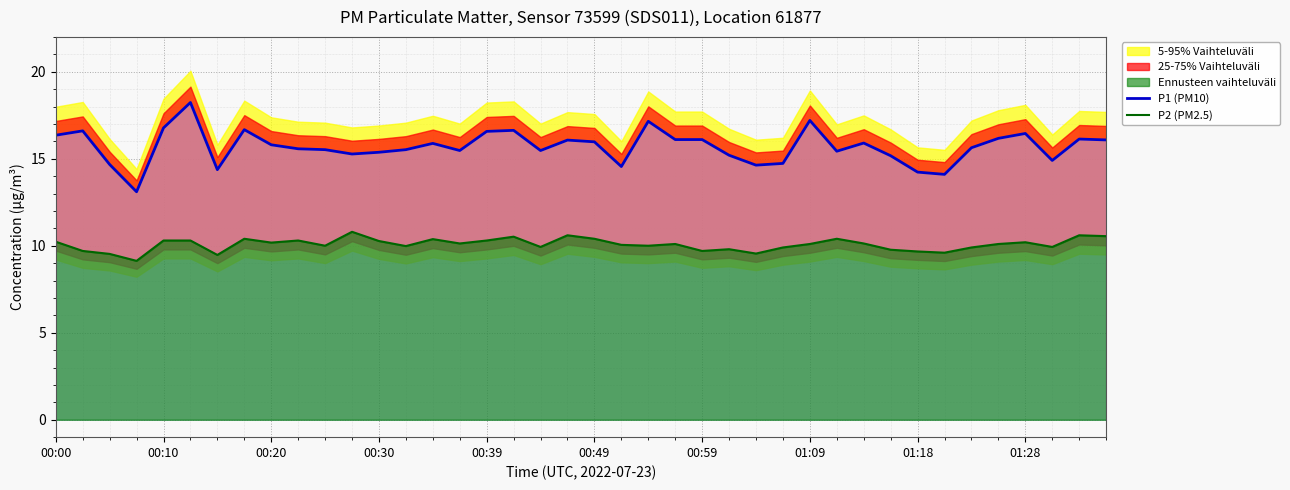

What is the difference between the maximum and minimum values in the P1 (PM10) series?

5.1